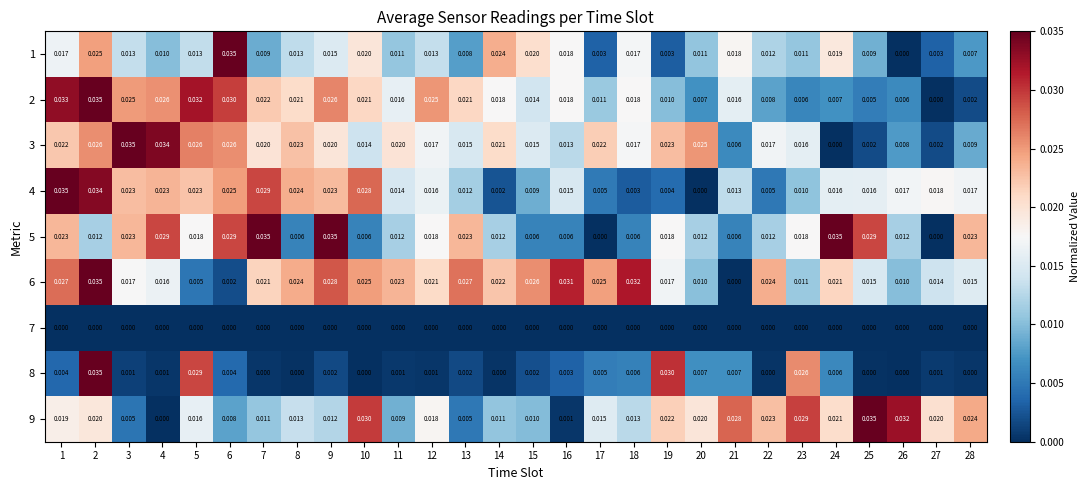

Is the value of 2 at 13 greater than the value of 1 at 9?

Yes